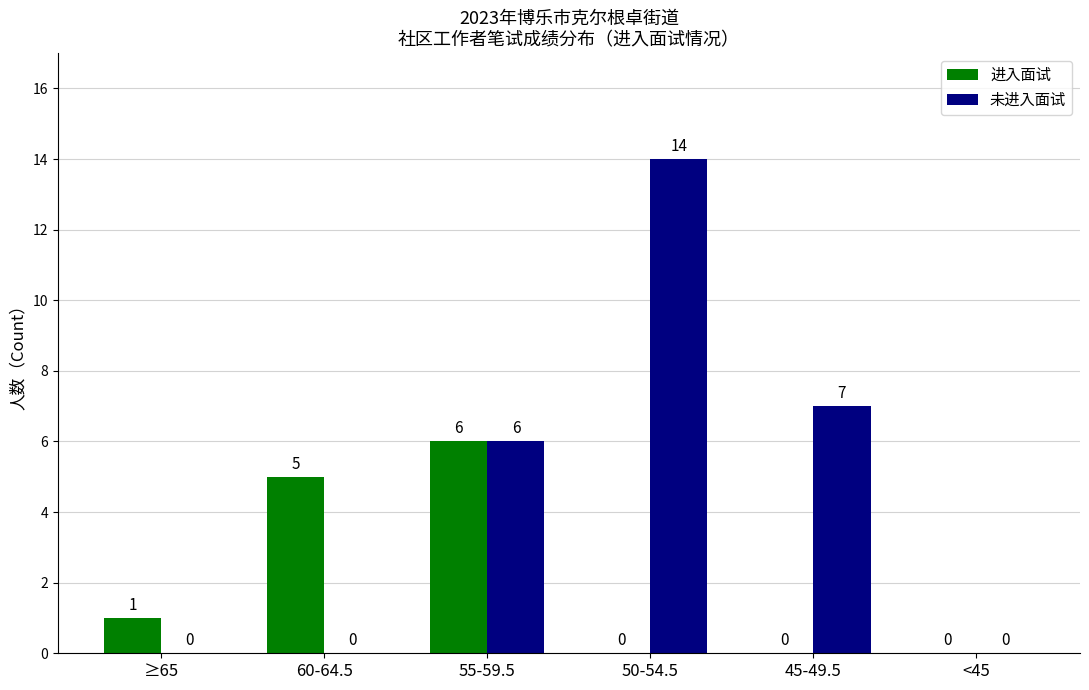

Is it true that 进入面试 equals 10 at 55-59.5?

False